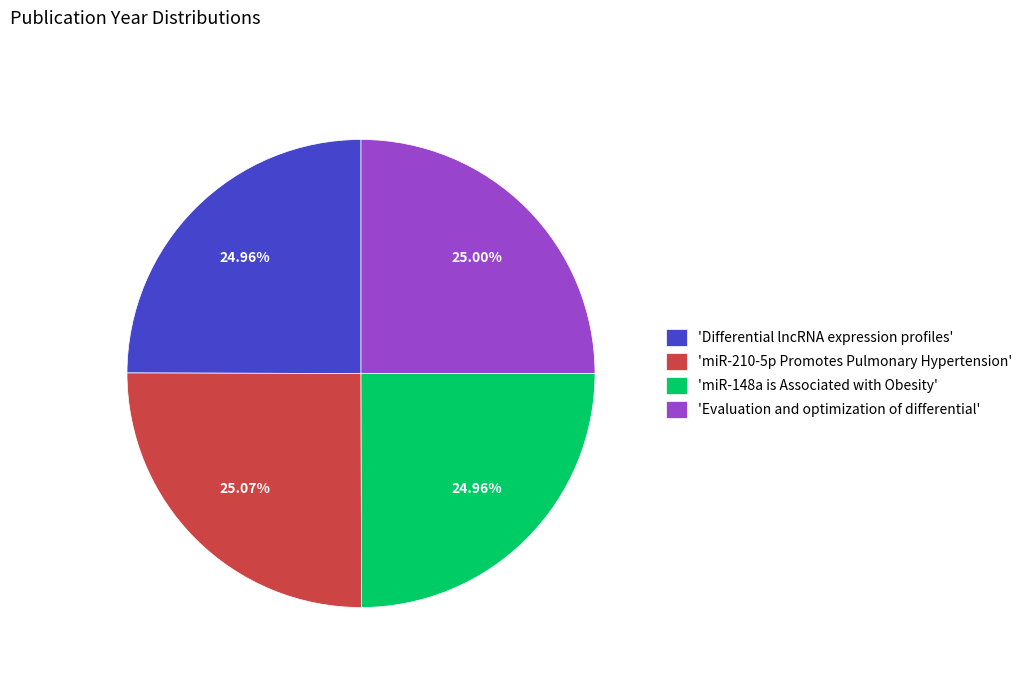

Does any single category account for the majority?

No